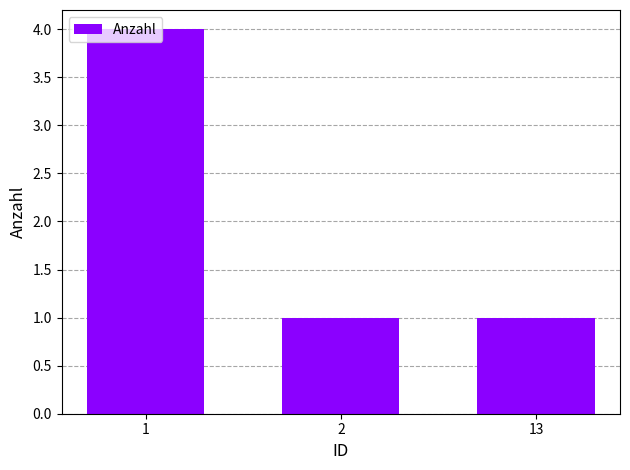

Count the number of categories in the chart.

3